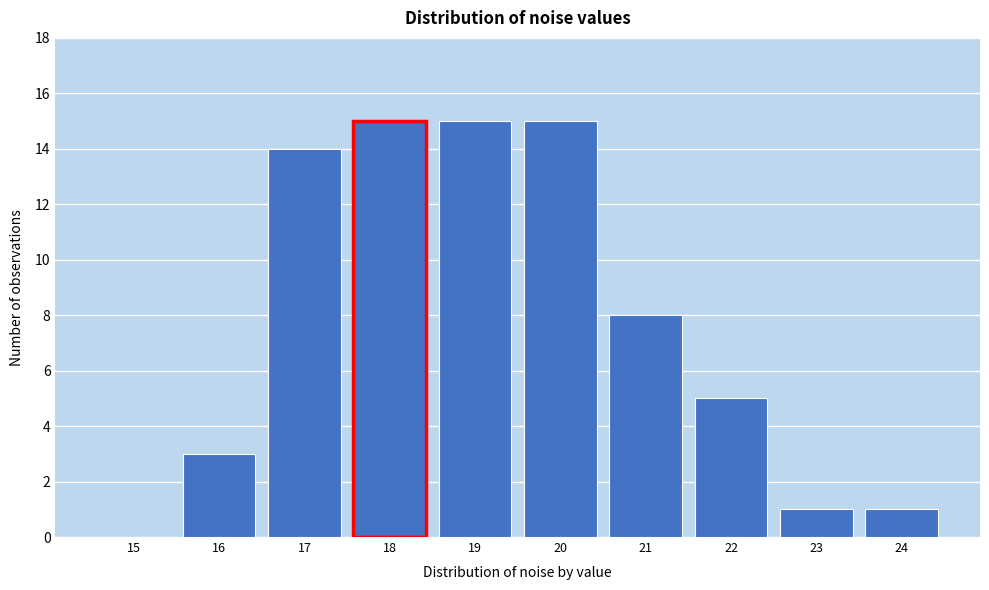

Reading right to left, what are all the values shown in this chart?

24=1	23=1	22=5	21=8	20=15	19=15	18=15	17=14	16=3	15=0